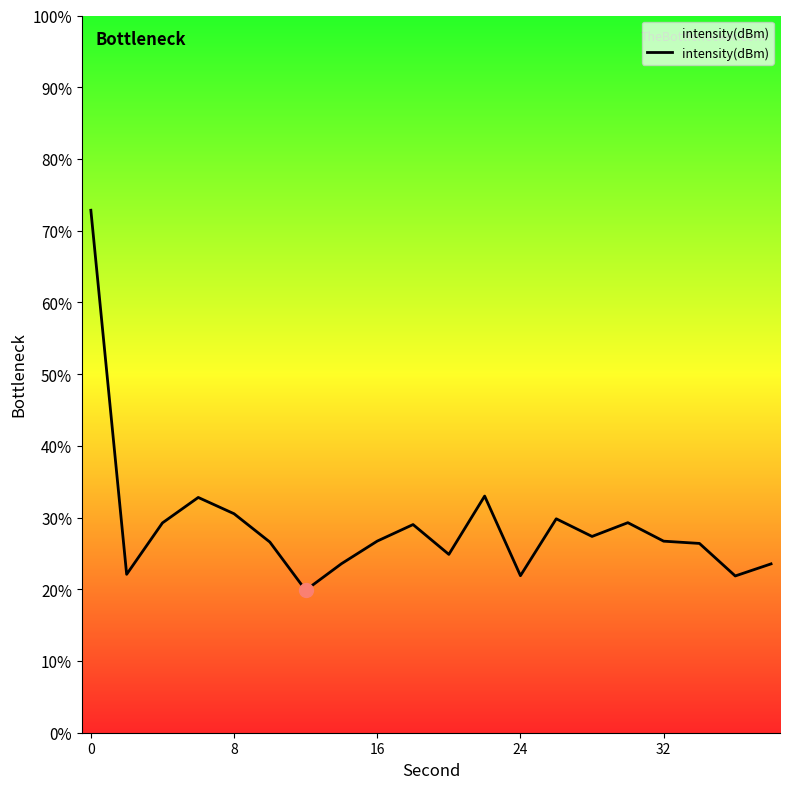

What is the maximum value shown in the chart?

72.8